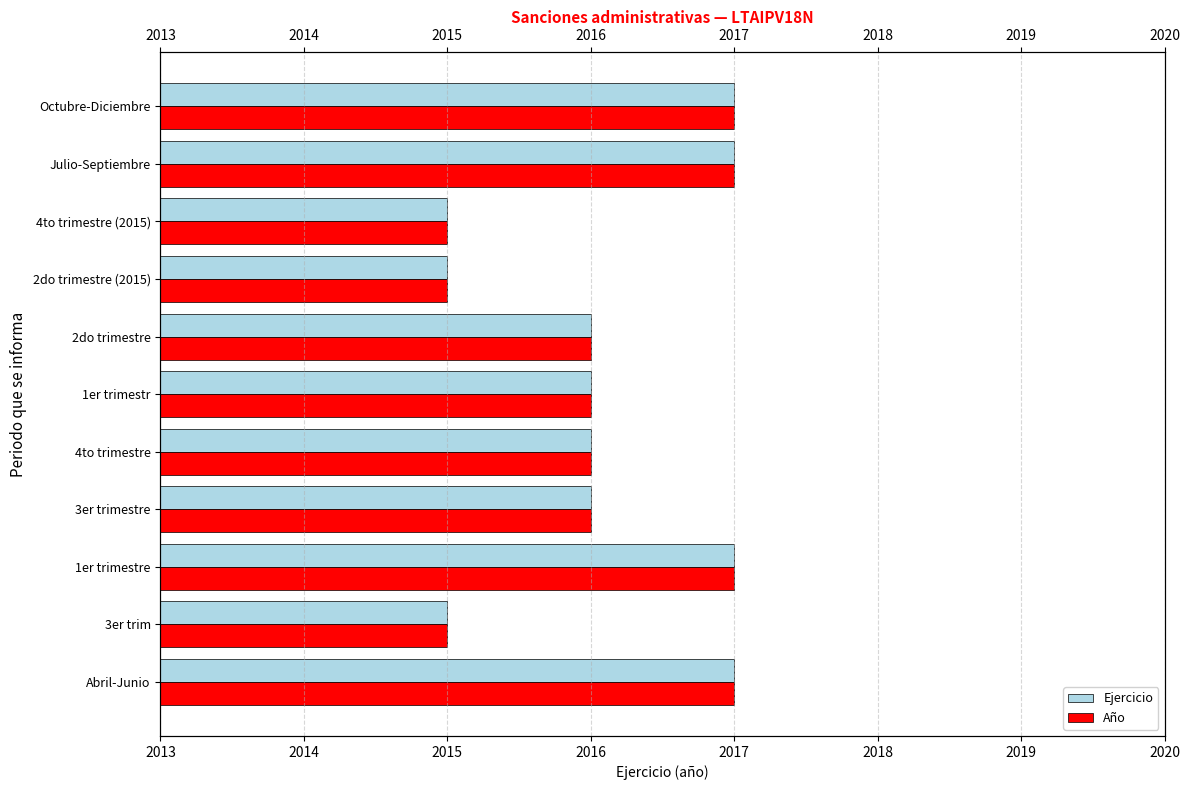

Reading left to right, what are all the values shown in this chart?

Ejercicio: 2017	2015	2017	2016	2016	2016	2016	2015	2015	2017	2017
Año: 2017	2015	2017	2016	2016	2016	2016	2015	2015	2017	2017